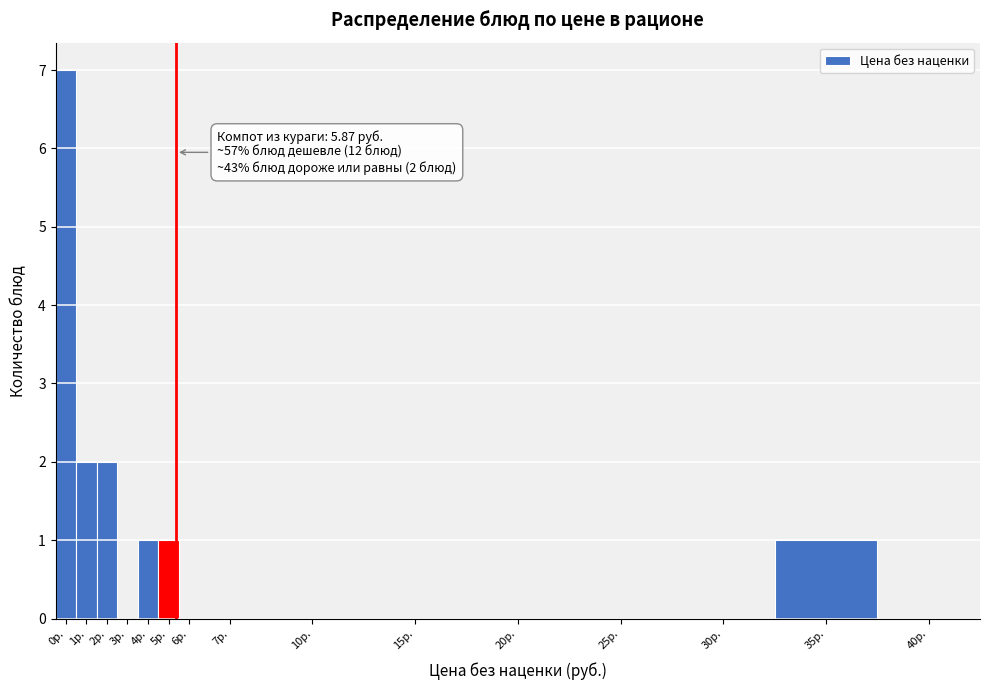

Reading right to left, list all the values displayed in this chart.

40р.=0	35р.=1	30р.=0	25р.=0	20р.=0	15р.=0	10р.=0	7р.=0	6р.=0	5р.=1	4р.=1	3р.=0	2р.=2	1р.=2	0р.=7